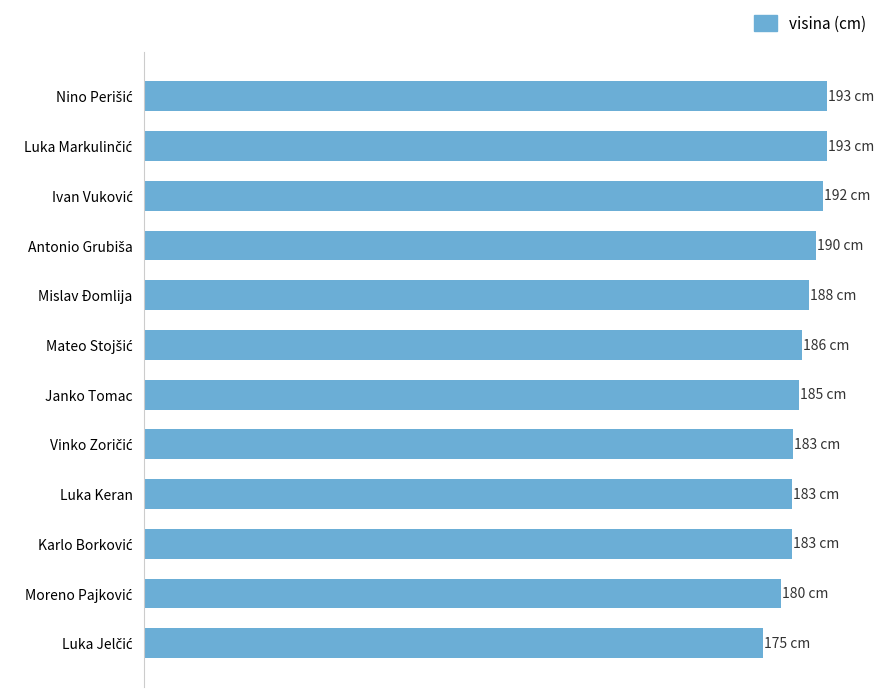

Are the bars horizontal?

Yes